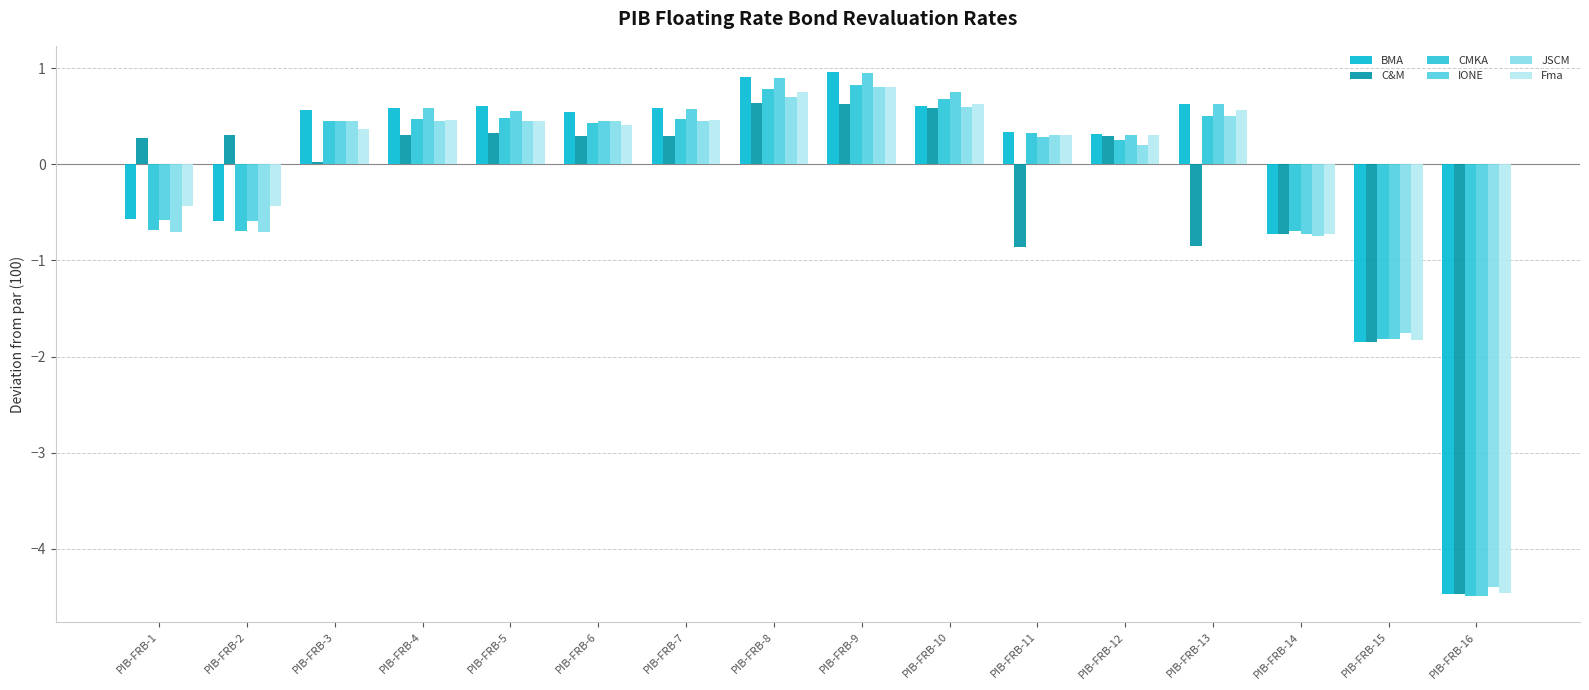

What is the difference between the highest and lowest values at PIB-FRB-11?

1.2